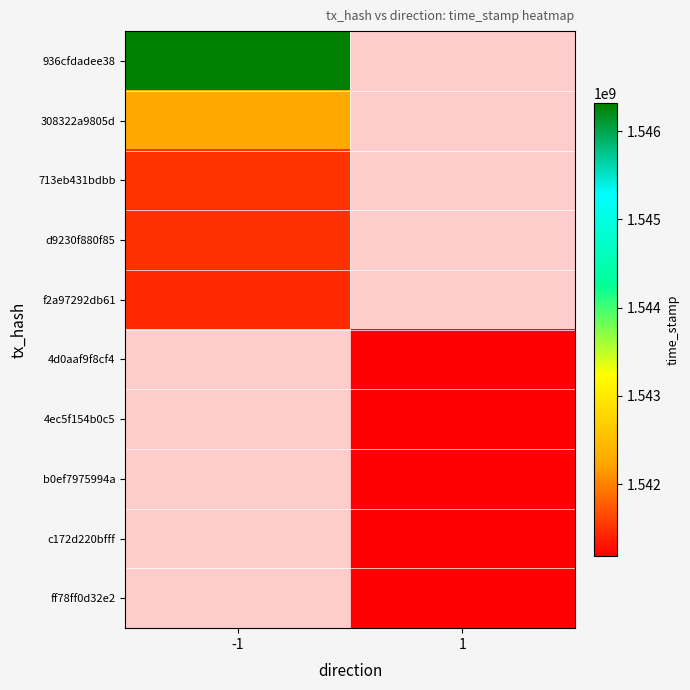

How many values in f2a97292db61 are above zero?

1